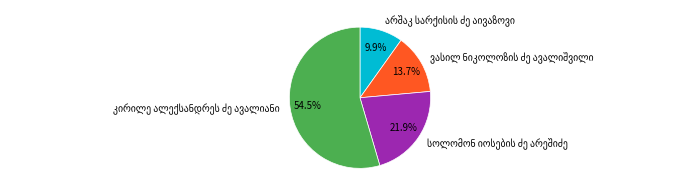

Does any single category account for the majority?

Yes